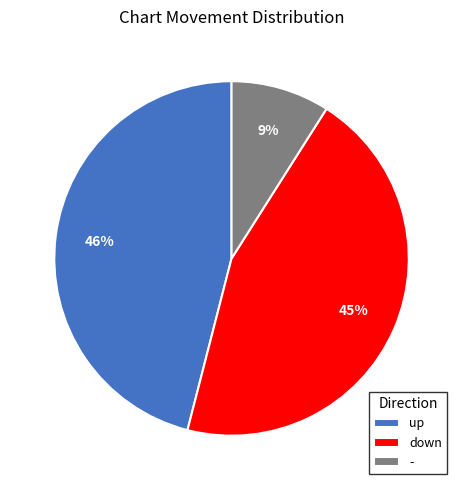

What is the ratio of the value at up to the value at down?

1.0